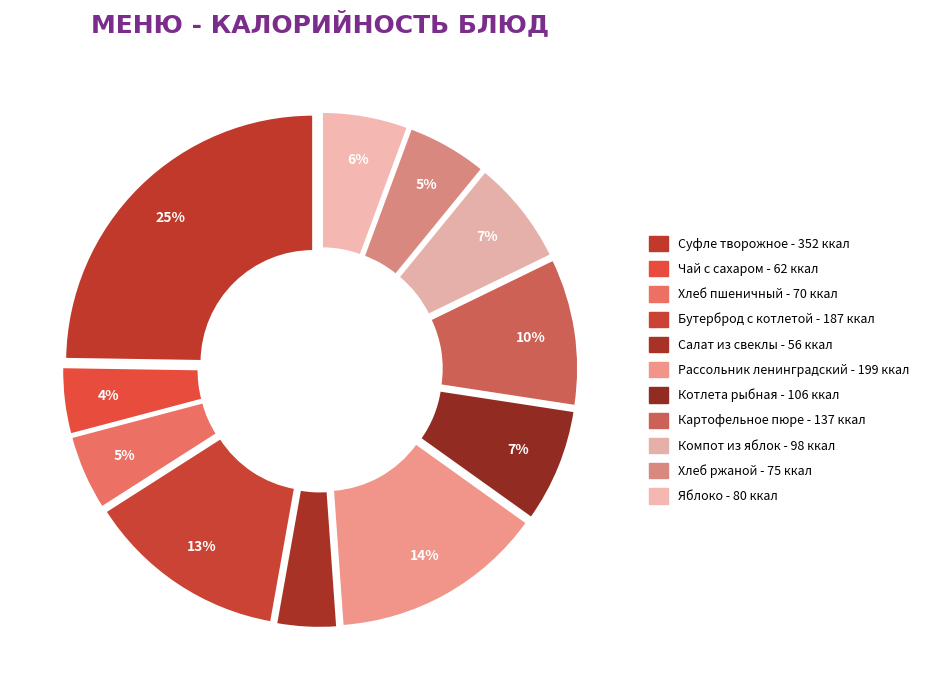

What percentage is the Бутерброд с котлетой slice, to the nearest percent?

13%